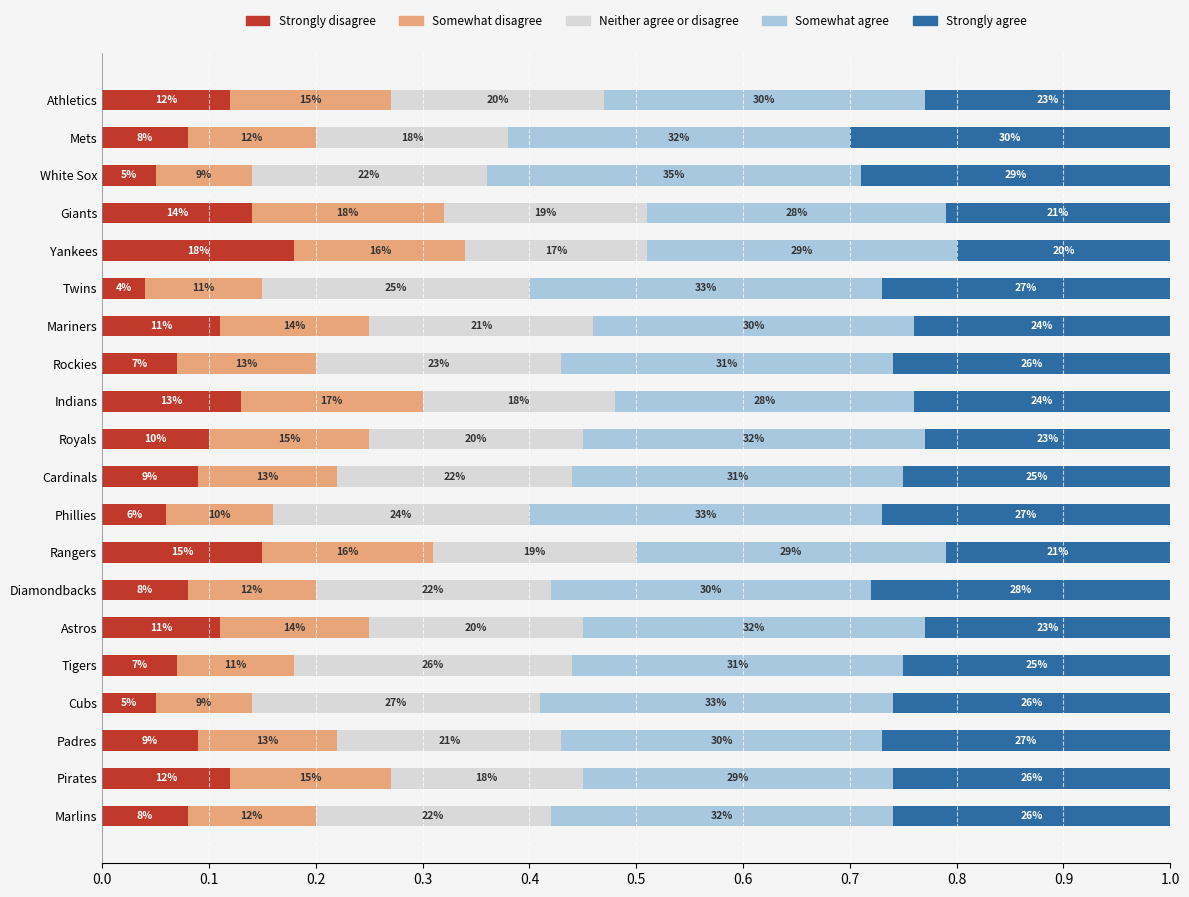

What are all the series names shown in the legend?

Strongly disagree, Somewhat disagree, Neither agree or disagree, Somewhat agree, Strongly agree